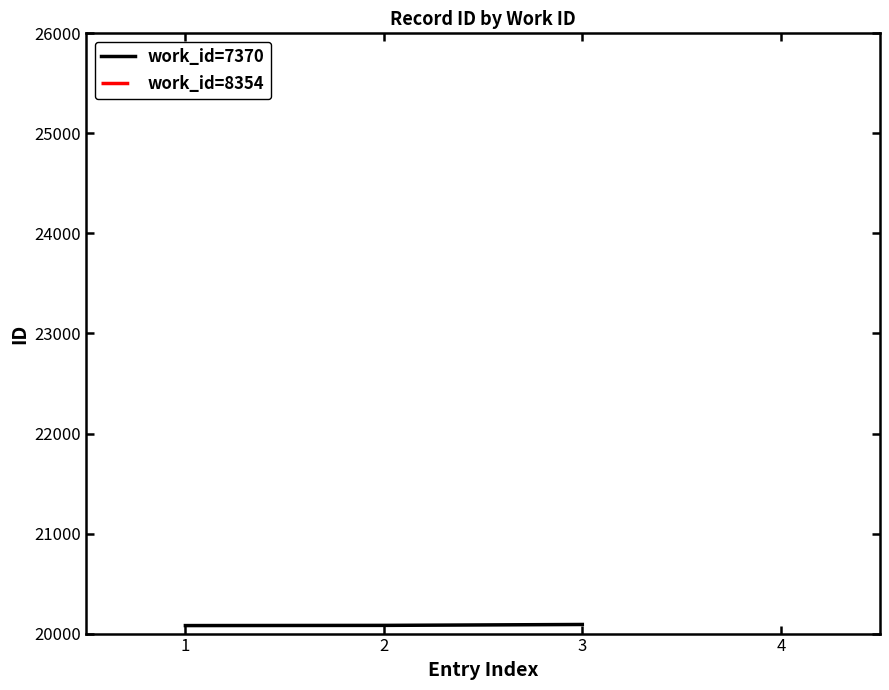

The value of work_id=7370 at 3 is 33160. True or false?

False